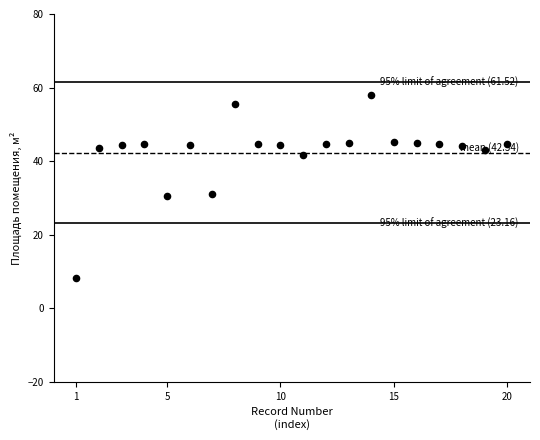

How many points are shown in the scatter plot?

20